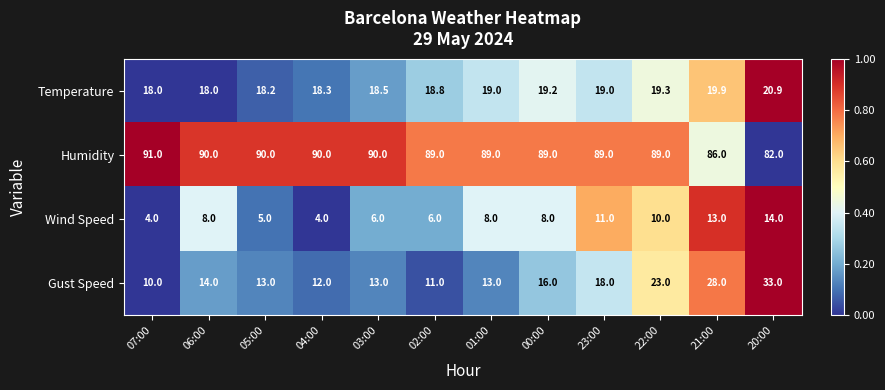

Which series has the largest range (max minus min)?

Gust Speed